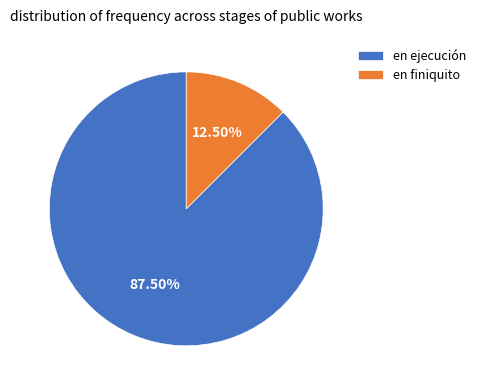

Combined, do en ejecución and en finiquito account for over 50%?

Yes